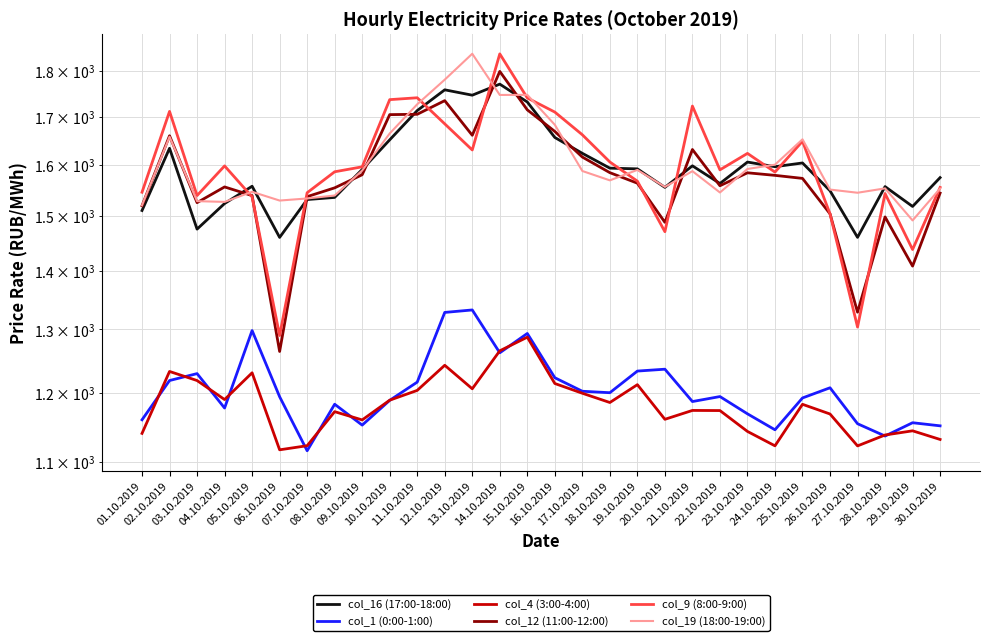

What are all the series names shown in the legend?

col_16 (17:00-18:00), col_1 (0:00-1:00), col_4 (3:00-4:00), col_12 (11:00-12:00), col_9 (8:00-9:00), col_19 (18:00-19:00)